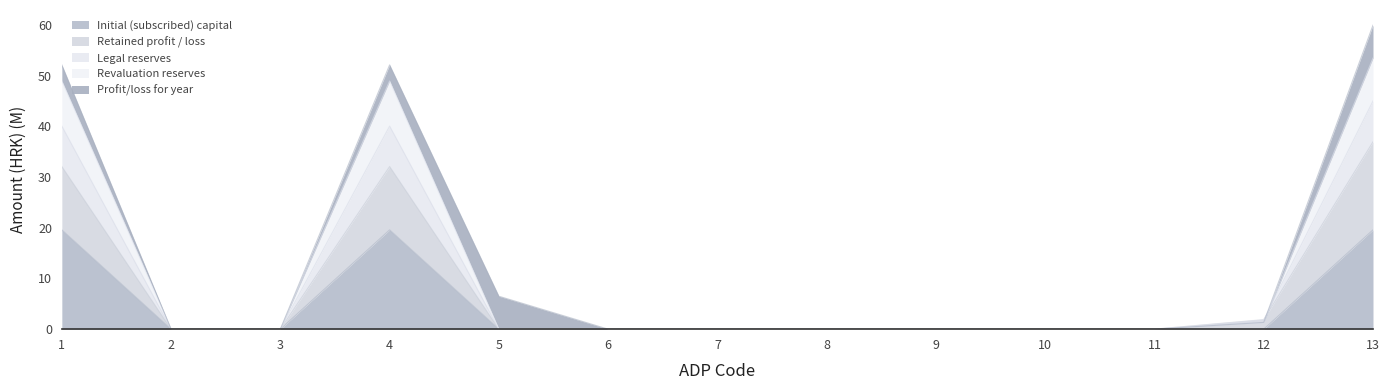

At which label does Initial (subscribed) capital reach its minimum?

2